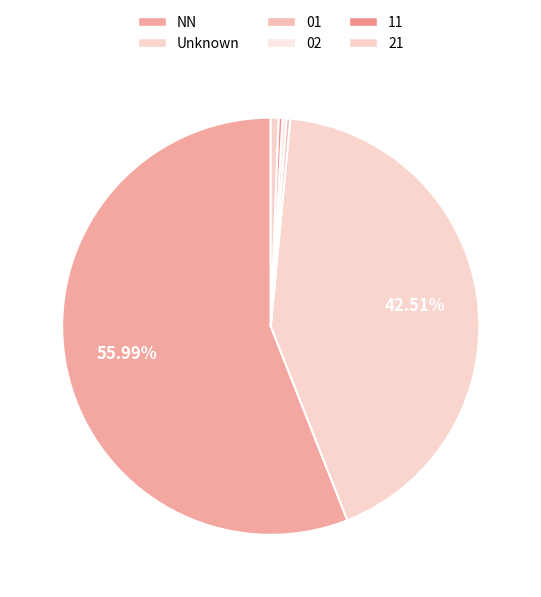

How many segments does this pie chart have?

6